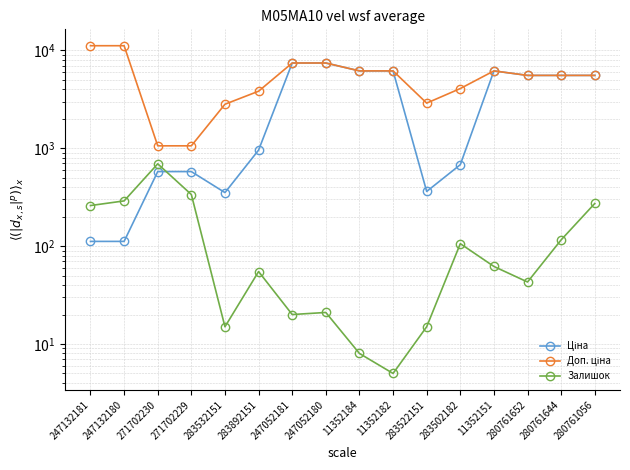

Reading left to right, what are all the values shown in this chart?

Ціна: 111.8	111.8	578.1	578.1	352.6	958.4	7444.6	7444.6	6182.6	6182.6	362.1	680.4	6182.6	5560.3	5560.3	5560.3
Доп. ціна: 11182.0	11182.0	1060.0	1060.0	2821.2	3833.8	7444.6	7444.6	6182.6	6182.6	2896.6	4082.3	6182.6	5560.3	5560.3	5560.3
Залишок: 260.0	290.0	694.0	337.0	15.0	55.0	20.0	21.0	8.0	5.0	15.0	106.0	62.0	43.0	116.0	273.0